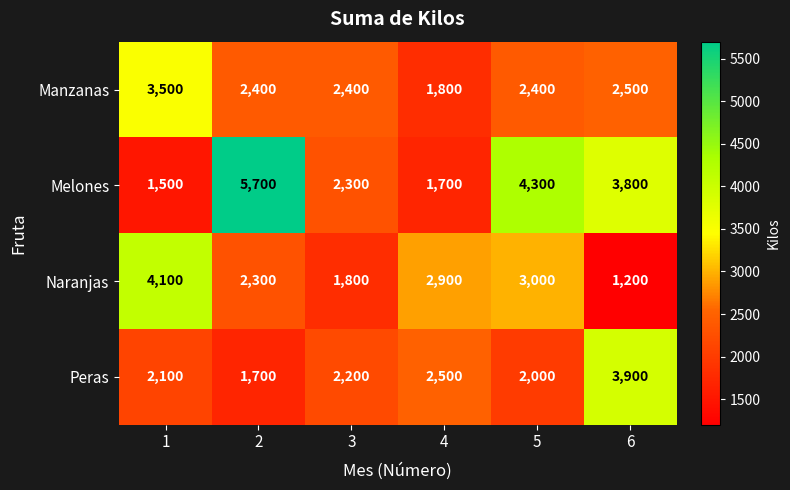

What value does the Naranjas series have at 1?

4100